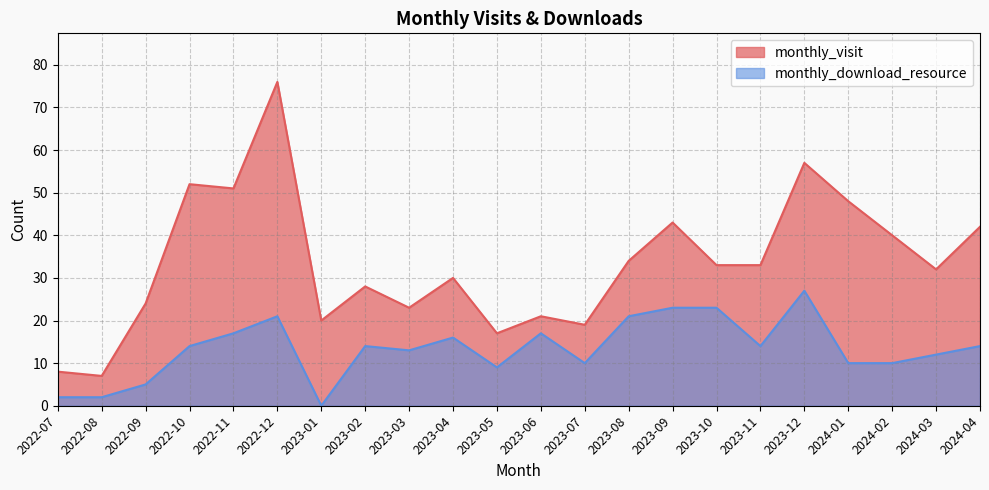

Rank the series at 2023-09 from highest to lowest value.

monthly_visit, monthly_download_resource